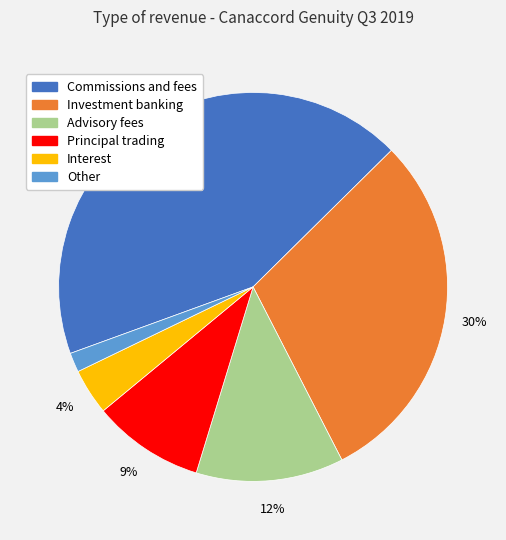

To the nearest percent, what percentage of the pie is Commissions and fees?

43%